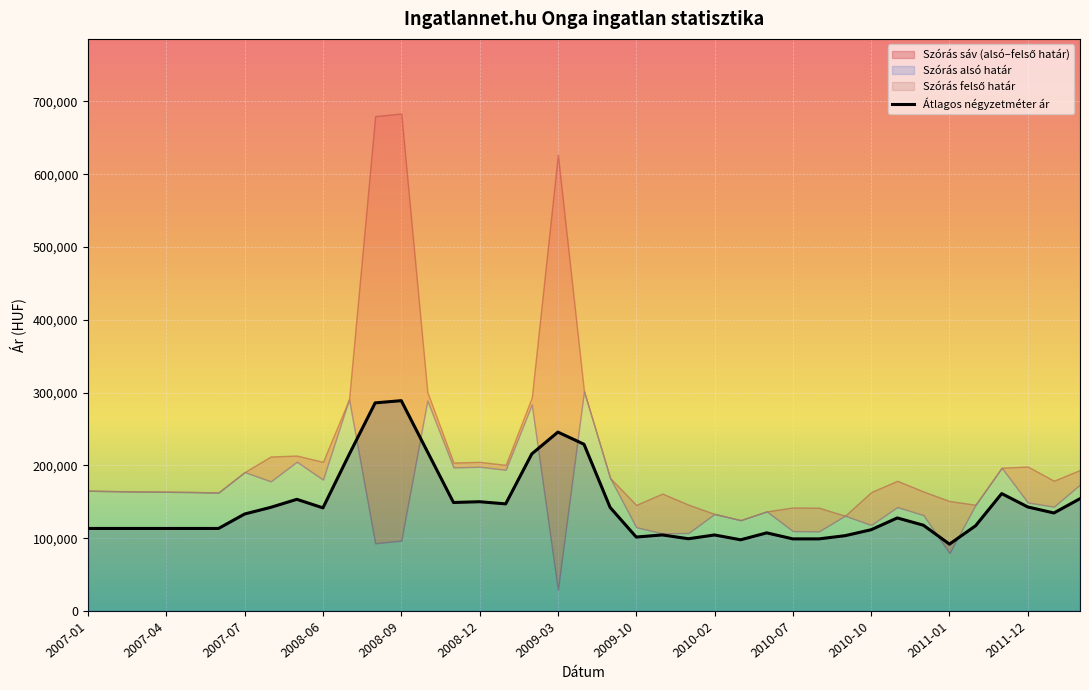

How many categories are shown in the chart?

39